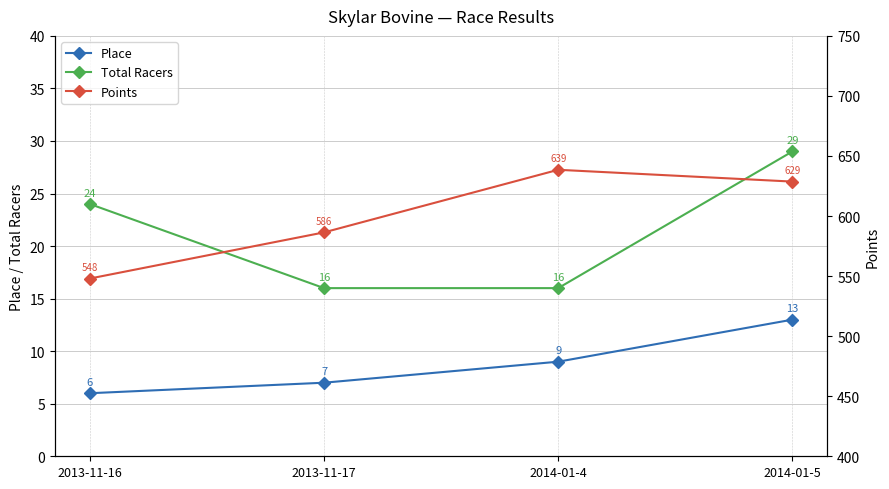

Reading right to left, transcribe all the data shown in this chart.

Place: 13.0	9.0	7.0	6.0
Total Racers: 29.0	16.0	16.0	24.0
Points: 628.7	638.5	586.4	548.0